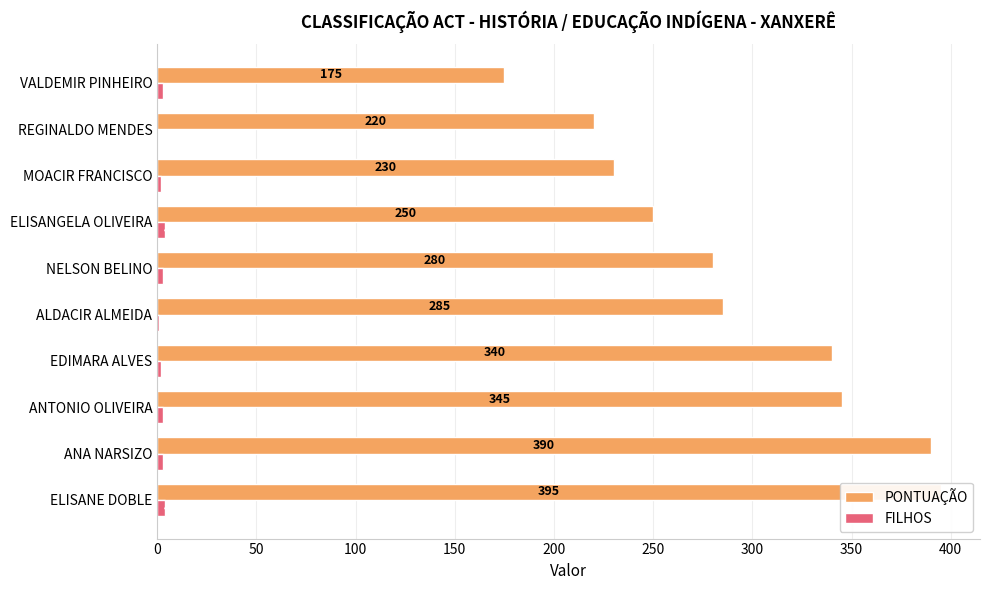

What is the spread (max minus min) of values at REGINALDO MENDES?

220